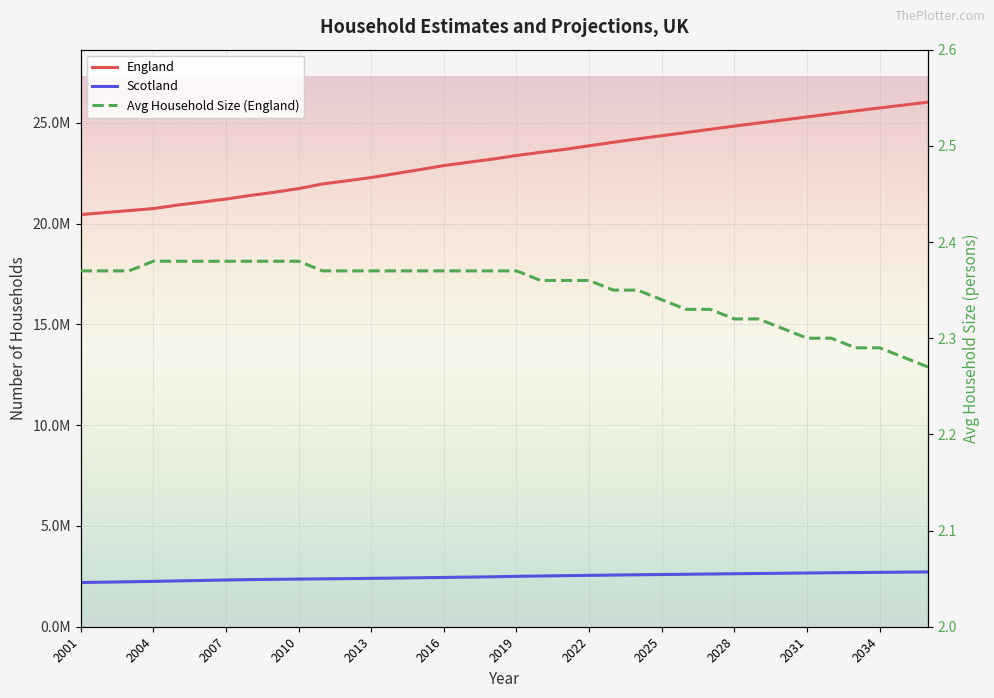

True or false: England and Avg Household Size (England) cross at least once.

False